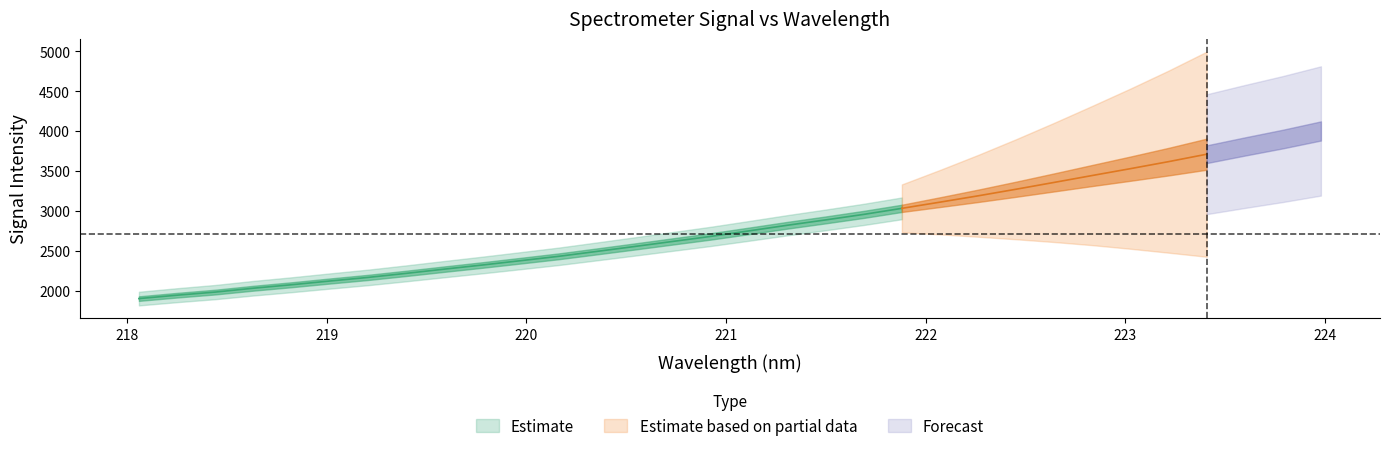

Reading left to right, transcribe all the data shown in this chart.

218.0596=1899.4	218.2508=1942.0	218.442=1981.0	218.6332=2029.5	218.8244=2072.9	219.0156=2119.7	219.2067=2164.7	219.3979=2215.5	219.589=2268.5	219.7801=2320.3	219.9712=2374.5	220.1623=2429.2	220.3533=2490.8	220.5444=2553.0	220.7354=2616.4	220.9264=2679.7	221.1174=2748.8	221.3083=2818.9	221.4993=2885.5	221.6902=2954.8	221.8812=3030.5	222.0721=3108.1	222.263=3187.3	222.4538=3270.3	222.6447=3355.9	222.8355=3442.4	223.0264=3528.1	223.2172=3615.9	223.408=3709.1	223.5987=3805.6	223.7895=3899.1	223.9802=4000.5